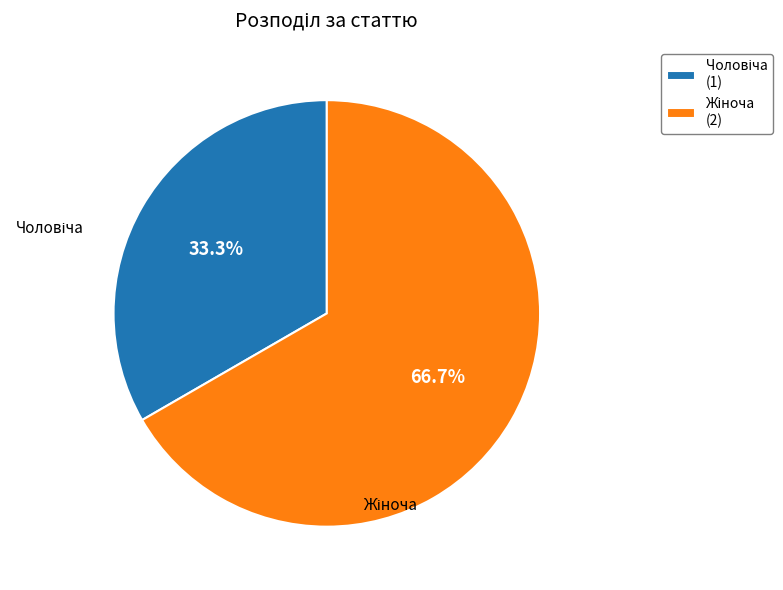

Is there any slice that represents more than half of the pie?

Yes